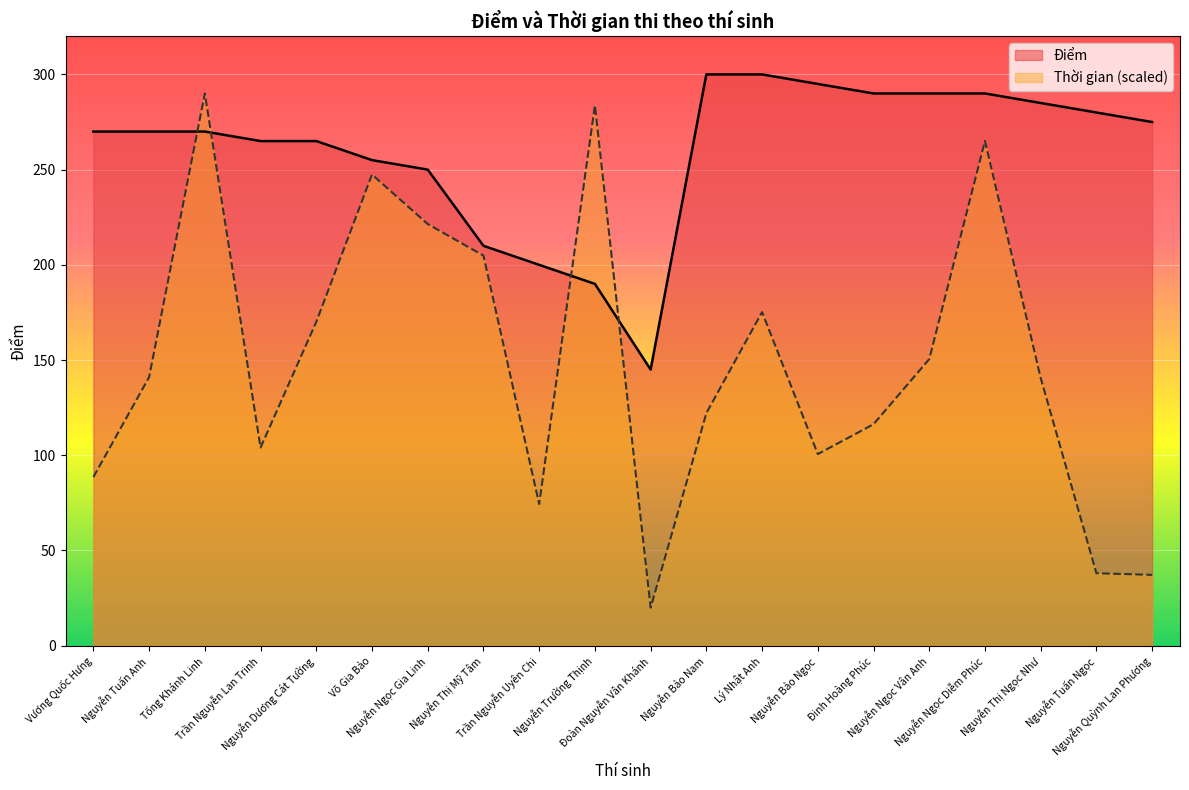

How many series are shown in this chart?

2